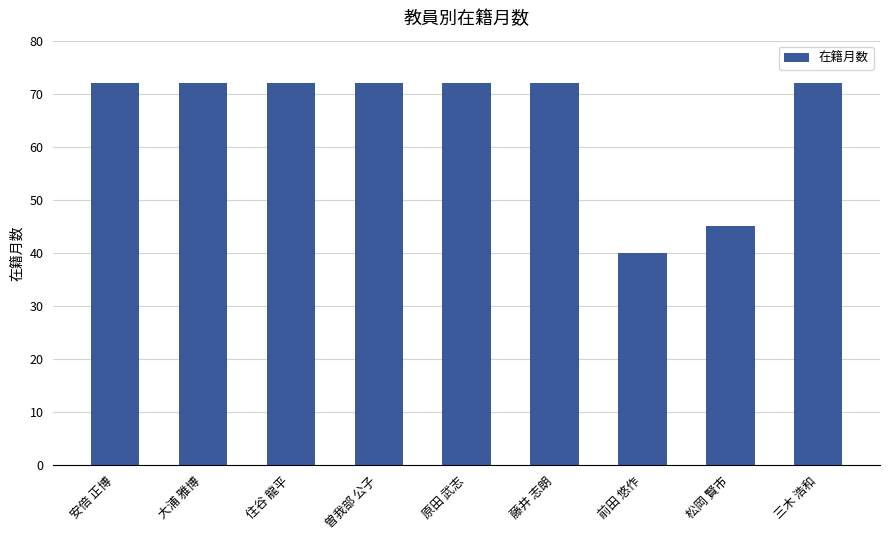

What is the smallest value displayed?

40